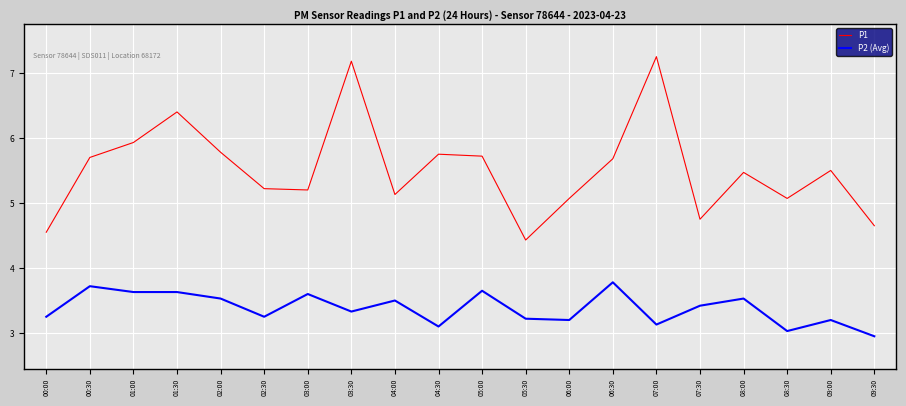

What value does the P2 (Avg) series have at 07:30?

3.4